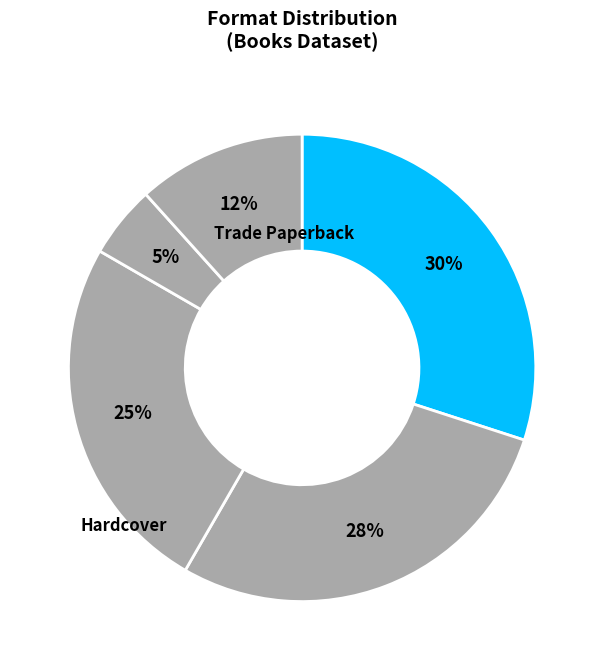

How many segments does this pie chart have?

5